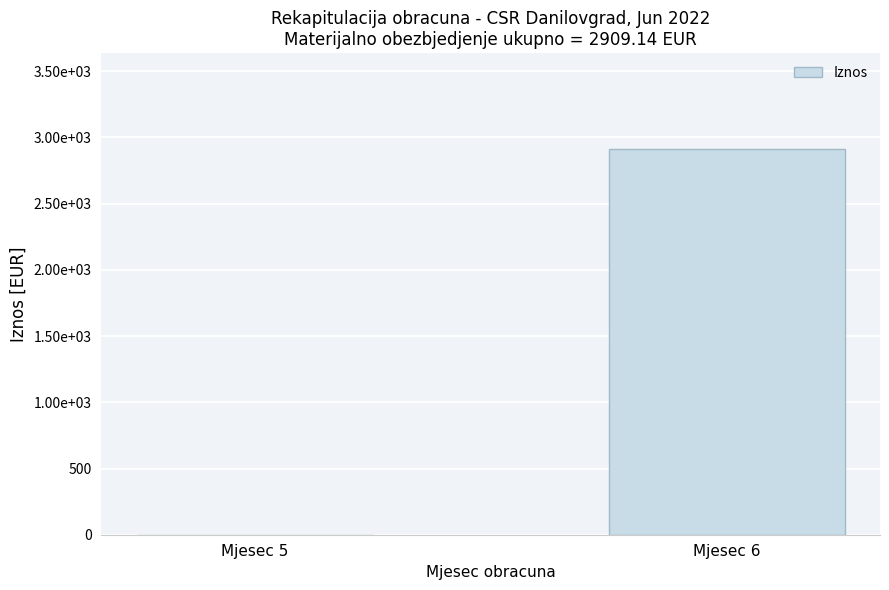

True or false: the data shows 1436.0 at Mjesec 5.

False